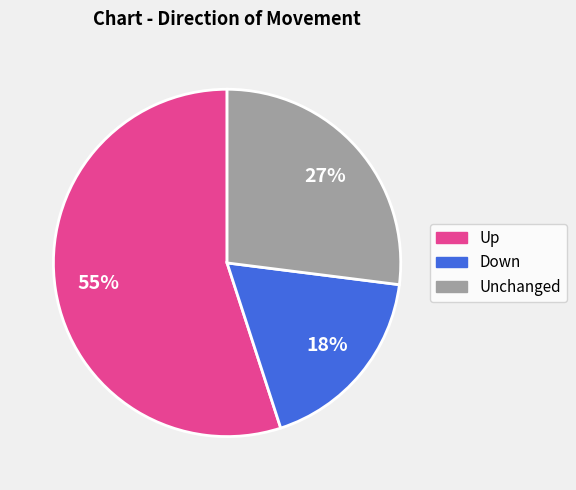

Is there any slice that represents more than half of the pie?

Yes